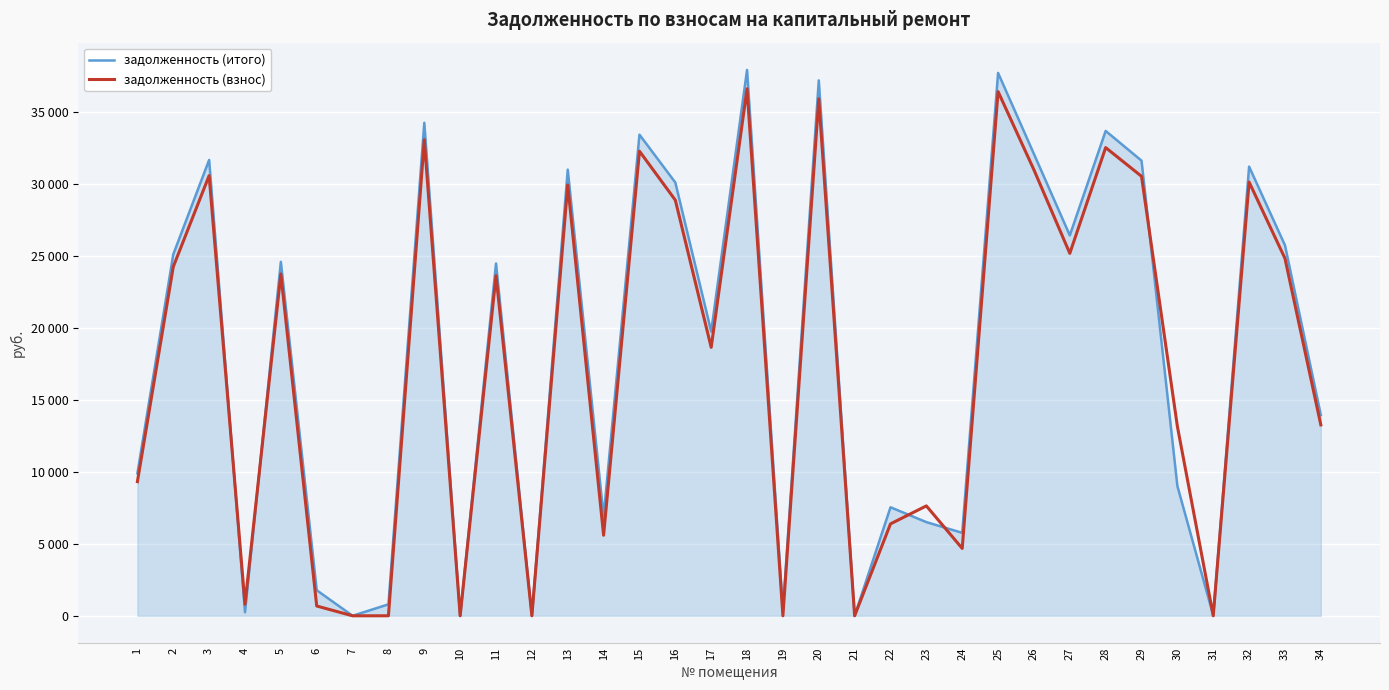

Which series changed the most between 22 and 33?

задолженность (взнос)